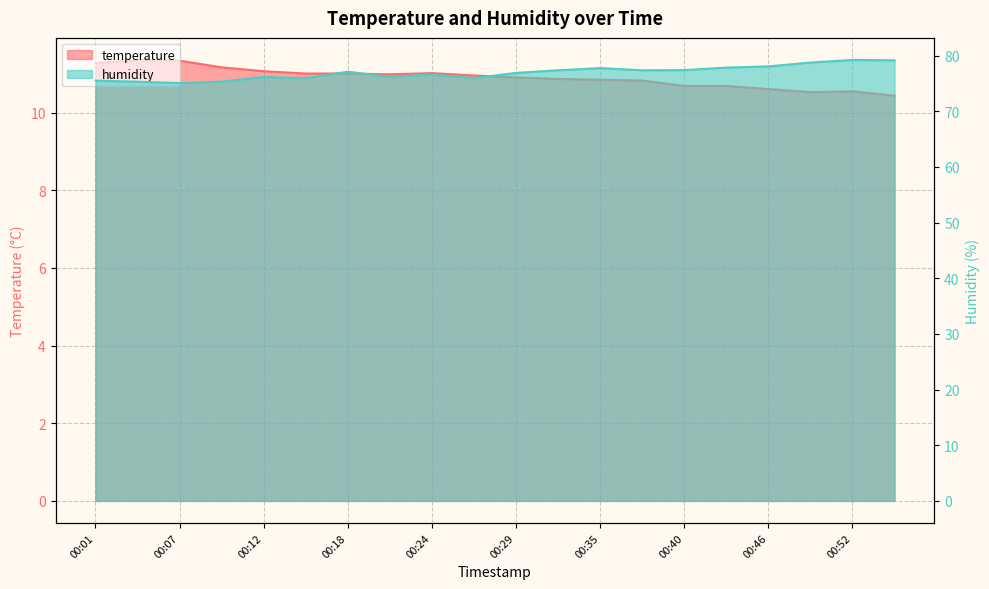

True or false: humidity has a value of 76.0 at 00:26.

True